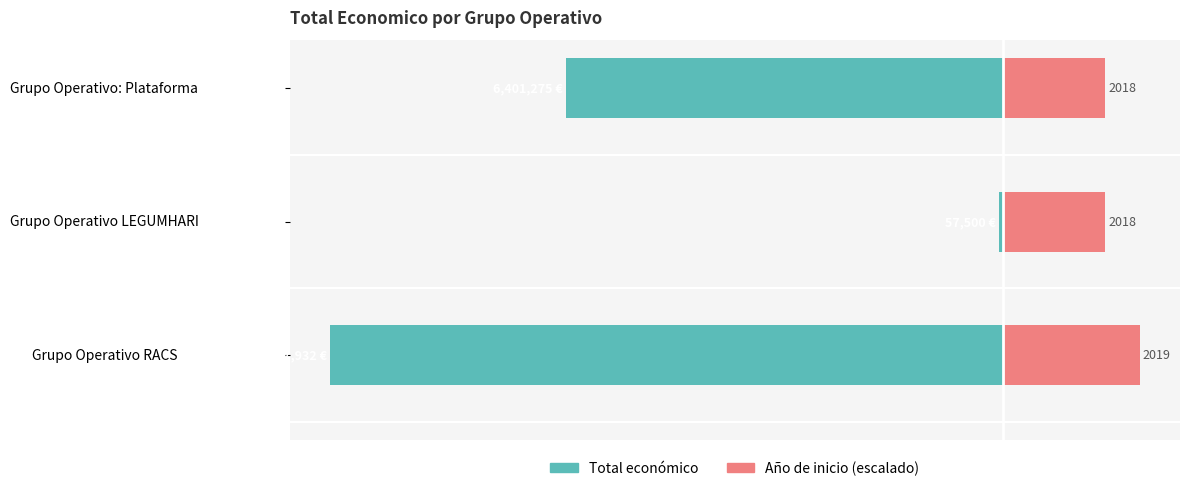

Between Grupo Operativo RACS and Grupo Operativo: Plataforma, which series saw the biggest shift?

Total económico